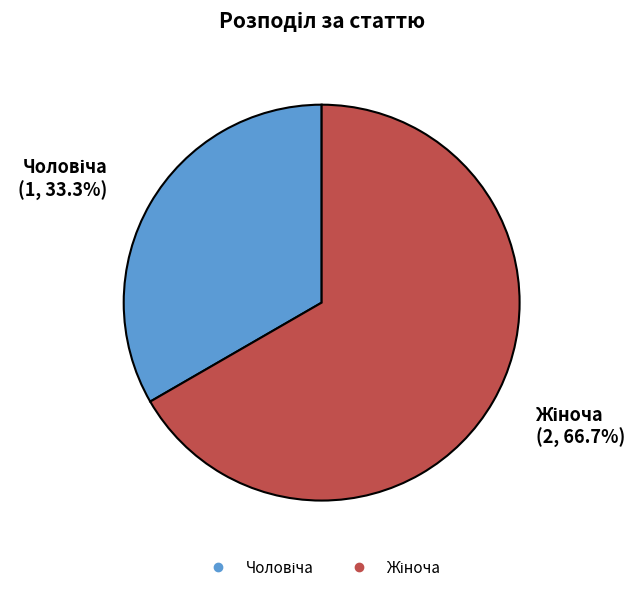

Is there any slice that represents more than half of the pie?

Yes